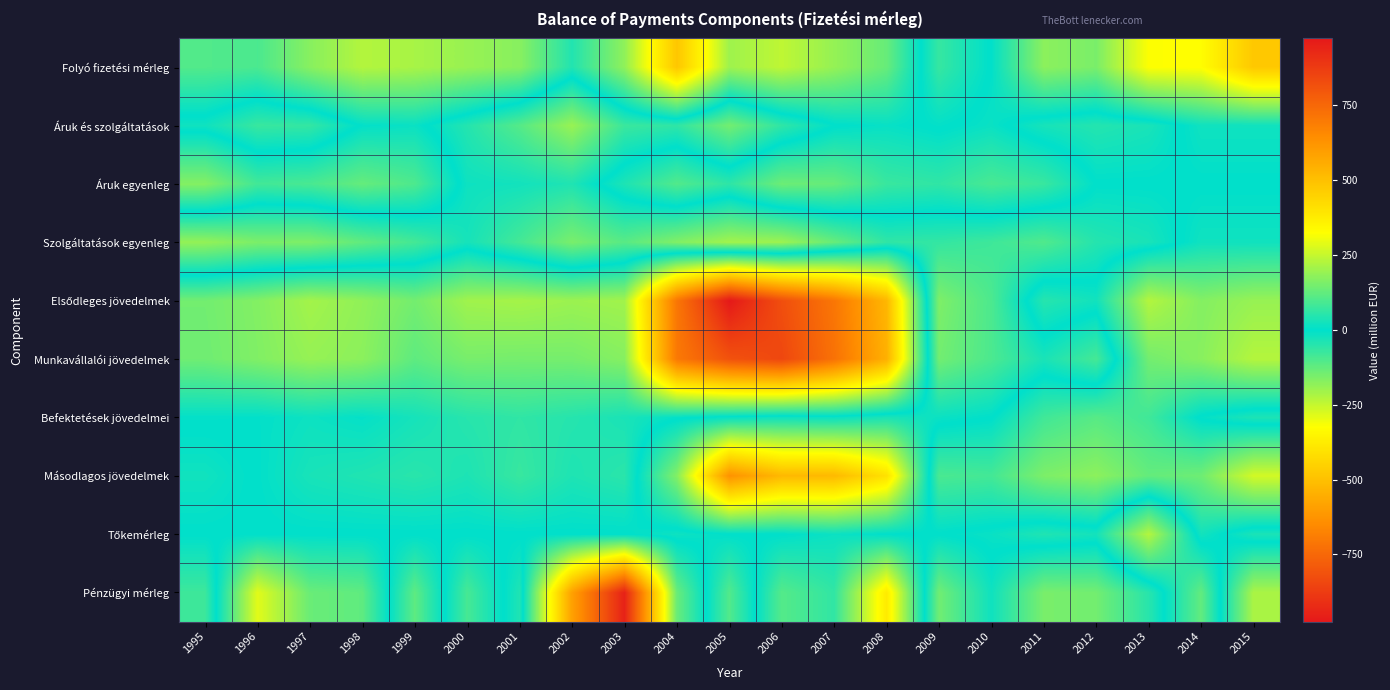

At which category is the sum across all series the highest?

2002